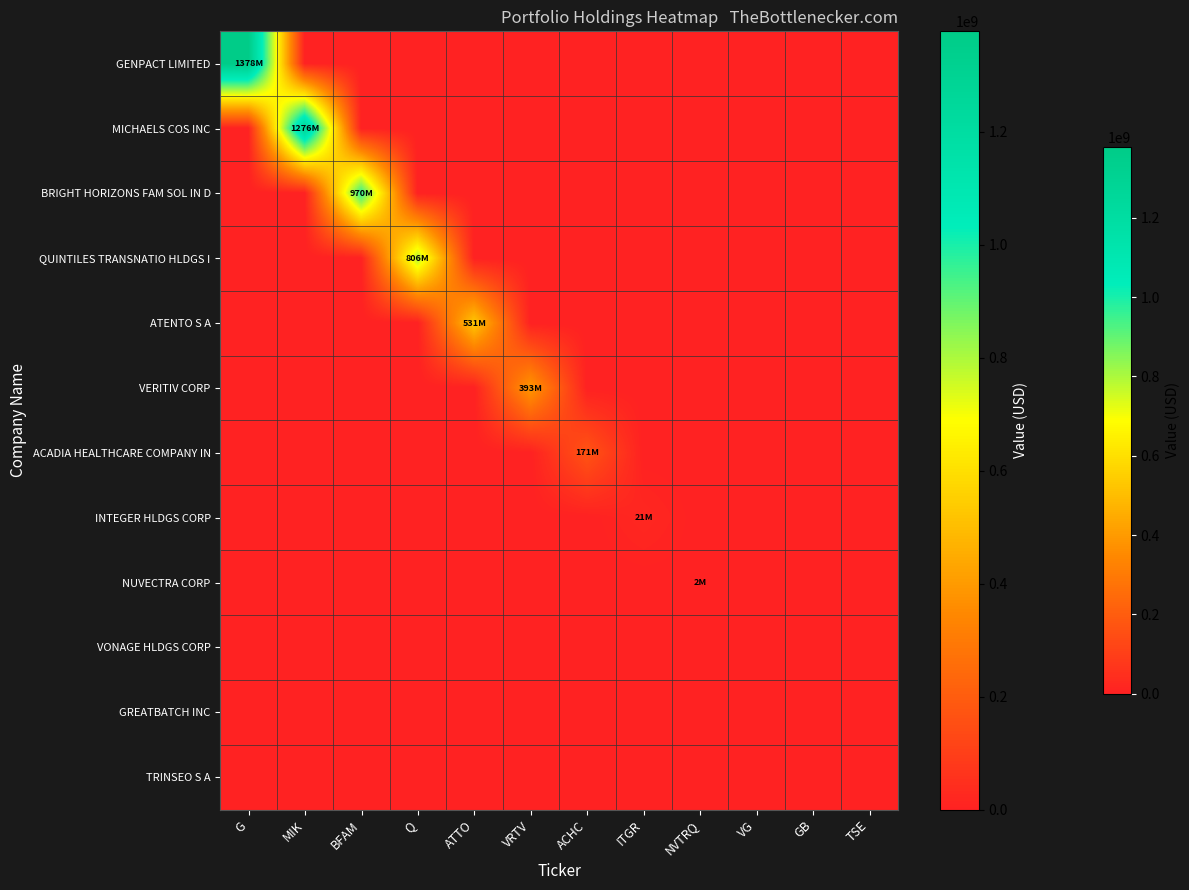

Reading right to left, extract all data points from this chart.

GENPACT LIMITED: TSE=0	GB=0	VG=0	NVTRQ=0	ITGR=0	ACHC=0	VRTV=0	ATTO=0	Q=0	BFAM=0	MIK=0	G=1378017000
MICHAELS COS INC: TSE=0	GB=0	VG=0	NVTRQ=0	ITGR=0	ACHC=0	VRTV=0	ATTO=0	Q=0	BFAM=0	MIK=1276150000	G=0
BRIGHT HORIZONS FAM SOL IN D: TSE=0	GB=0	VG=0	NVTRQ=0	ITGR=0	ACHC=0	VRTV=0	ATTO=0	Q=0	BFAM=970496000	MIK=0	G=0
QUINTILES TRANSNATIO HLDGS I: TSE=0	GB=0	VG=0	NVTRQ=0	ITGR=0	ACHC=0	VRTV=0	ATTO=0	Q=806062000	BFAM=0	MIK=0	G=0
ATENTO S A: TSE=0	GB=0	VG=0	NVTRQ=0	ITGR=0	ACHC=0	VRTV=0	ATTO=531357000	Q=0	BFAM=0	MIK=0	G=0
VERITIV CORP: TSE=0	GB=0	VG=0	NVTRQ=0	ITGR=0	ACHC=0	VRTV=393333000	ATTO=0	Q=0	BFAM=0	MIK=0	G=0
ACADIA HEALTHCARE COMPANY IN: TSE=0	GB=0	VG=0	NVTRQ=0	ITGR=0	ACHC=171057000	VRTV=0	ATTO=0	Q=0	BFAM=0	MIK=0	G=0
INTEGER HLDGS CORP: TSE=0	GB=0	VG=0	NVTRQ=0	ITGR=21305000	ACHC=0	VRTV=0	ATTO=0	Q=0	BFAM=0	MIK=0	G=0
NUVECTRA CORP: TSE=0	GB=0	VG=0	NVTRQ=2266000	ITGR=0	ACHC=0	VRTV=0	ATTO=0	Q=0	BFAM=0	MIK=0	G=0
VONAGE HLDGS CORP: TSE=0	GB=0	VG=0	NVTRQ=0	ITGR=0	ACHC=0	VRTV=0	ATTO=0	Q=0	BFAM=0	MIK=0	G=0
GREATBATCH INC: TSE=0	GB=0	VG=0	NVTRQ=0	ITGR=0	ACHC=0	VRTV=0	ATTO=0	Q=0	BFAM=0	MIK=0	G=0
TRINSEO S A: TSE=0	GB=0	VG=0	NVTRQ=0	ITGR=0	ACHC=0	VRTV=0	ATTO=0	Q=0	BFAM=0	MIK=0	G=0